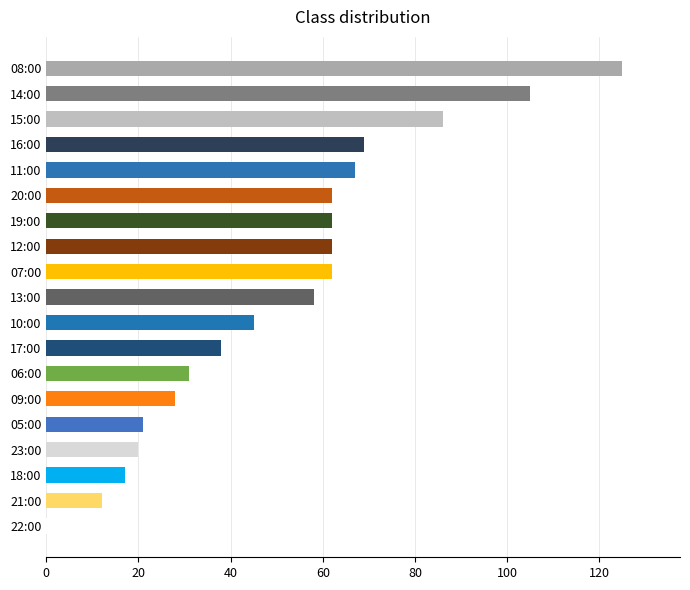

Does the chart contain any negative values?

No